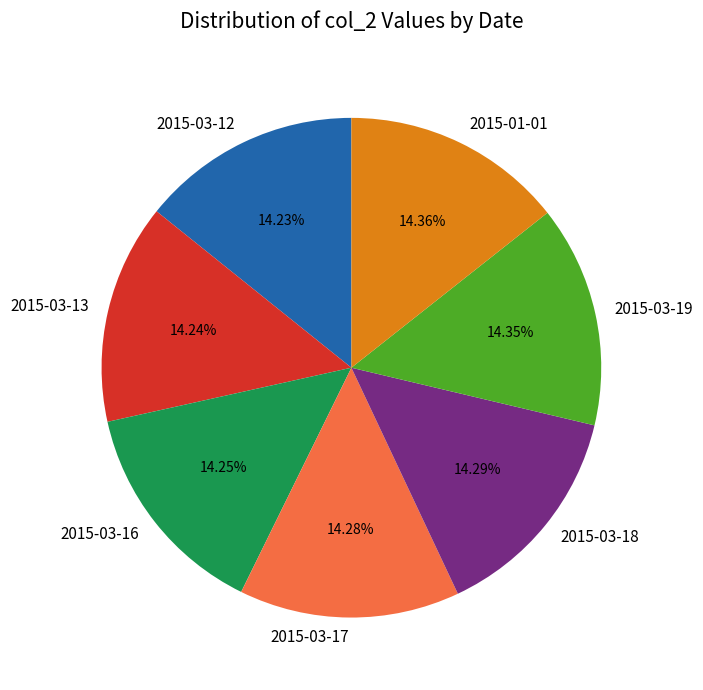

The 2015-03-13 slice represents 14% of the pie. True or false?

True